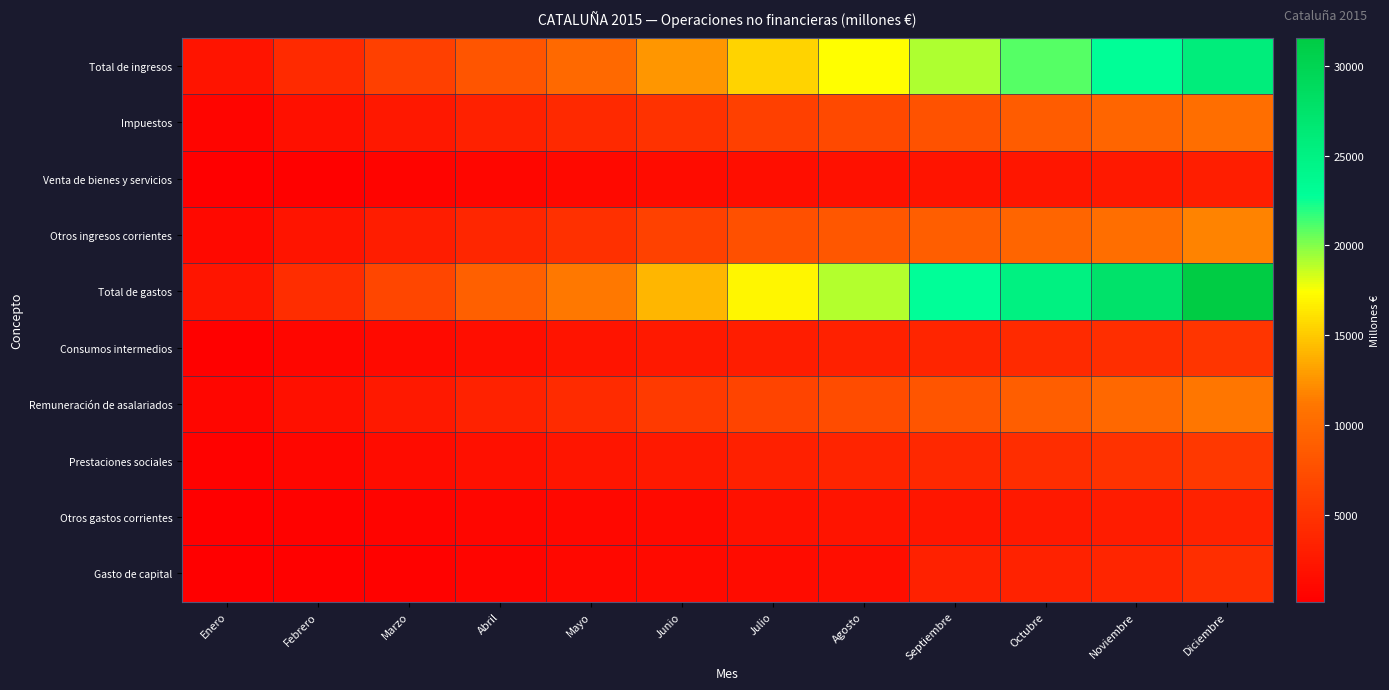

At how many categories does at least one series exceed 9724?

8